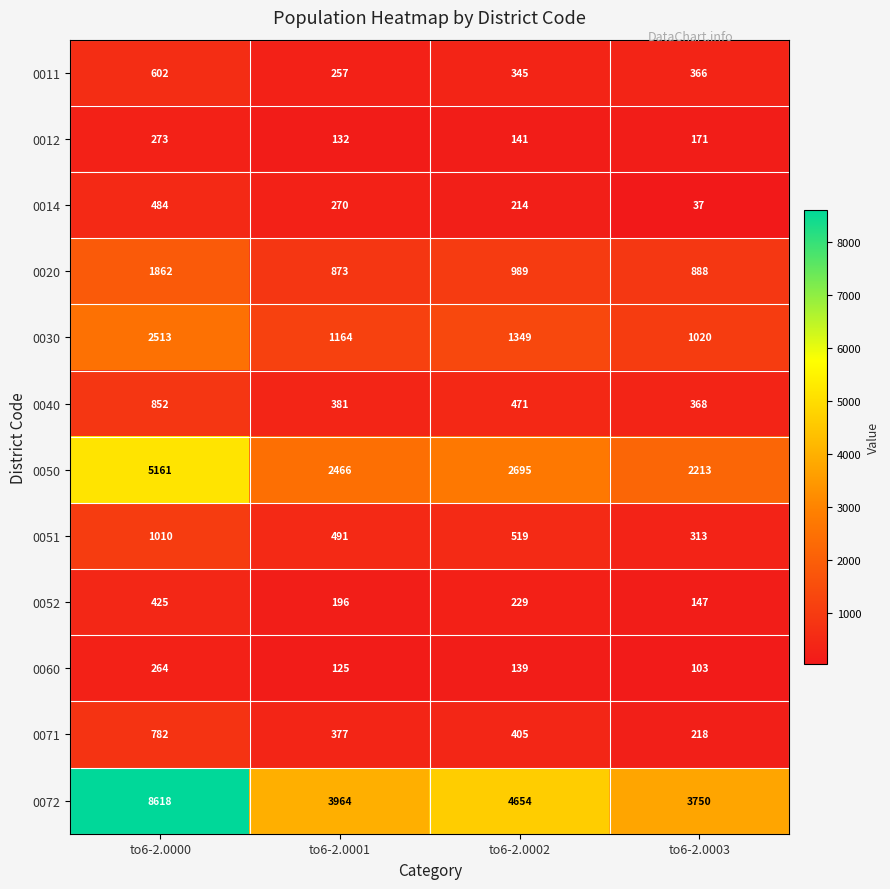

List the series in order of their peak value, highest first.

0072, 0050, 0030, 0020, 0051, 0040, 0071, 0011, 0014, 0052, 0012, 0060